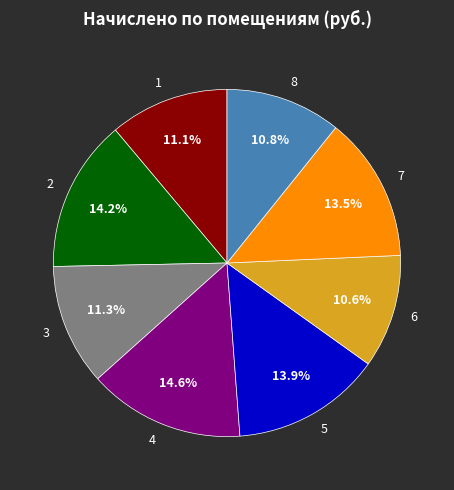

The 7 slice represents 14% of the pie. True or false?

True